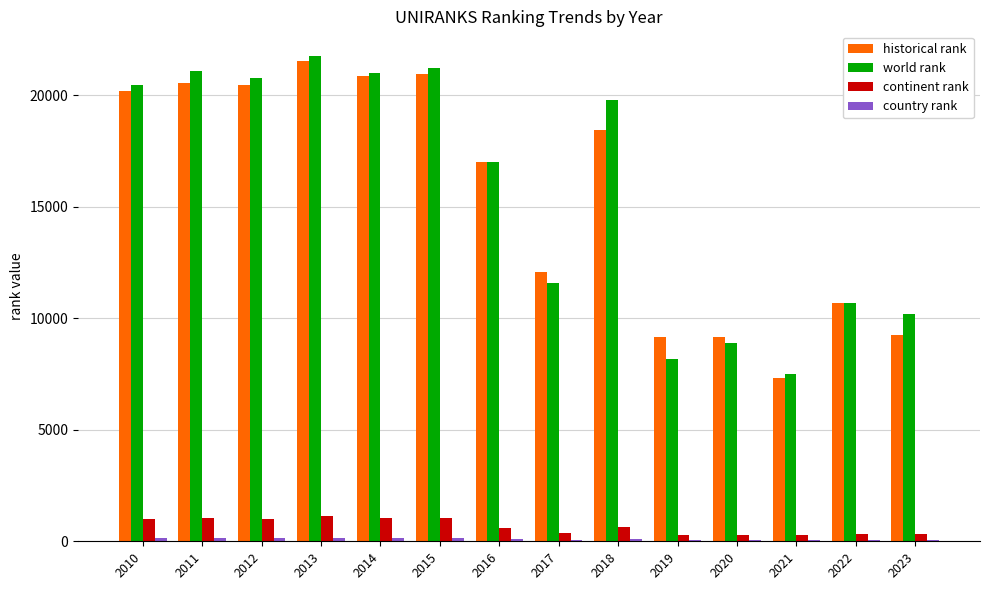

What is the highest value of the historical rank series?

21556.5